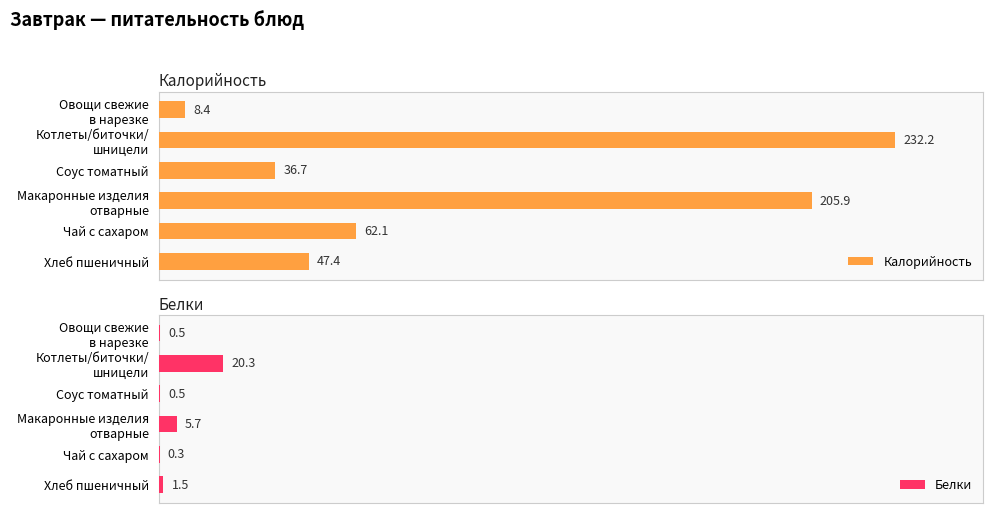

Between Котлеты/биточки/ шницели and Чай с сахаром, which series saw the biggest shift?

Калорийность